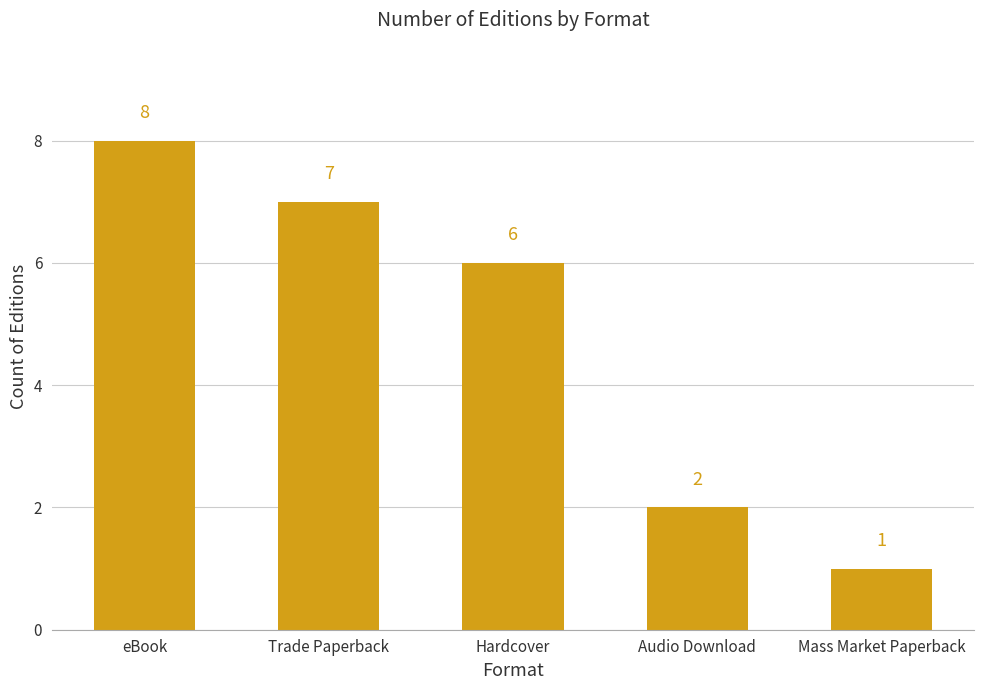

What is the label of the 2nd bar from the left?

Trade Paperback